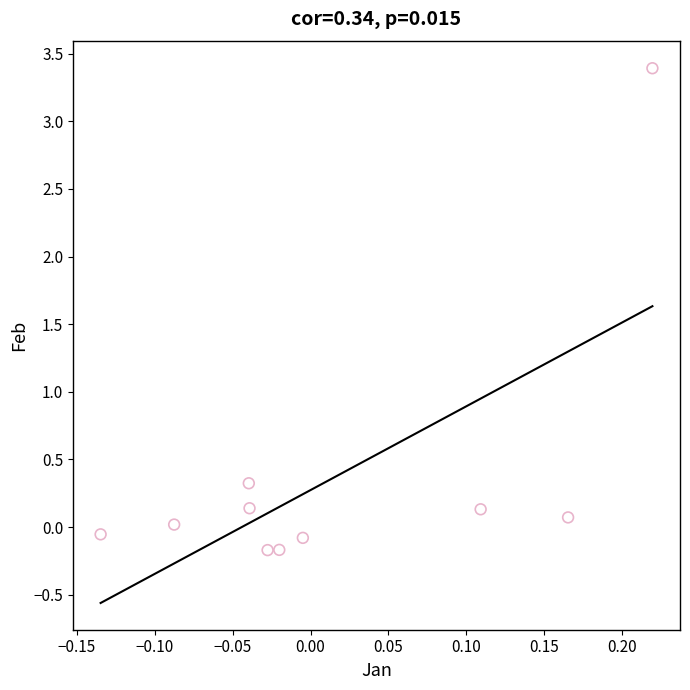

What Y value in the scatter plot is closest to 1?

0.3